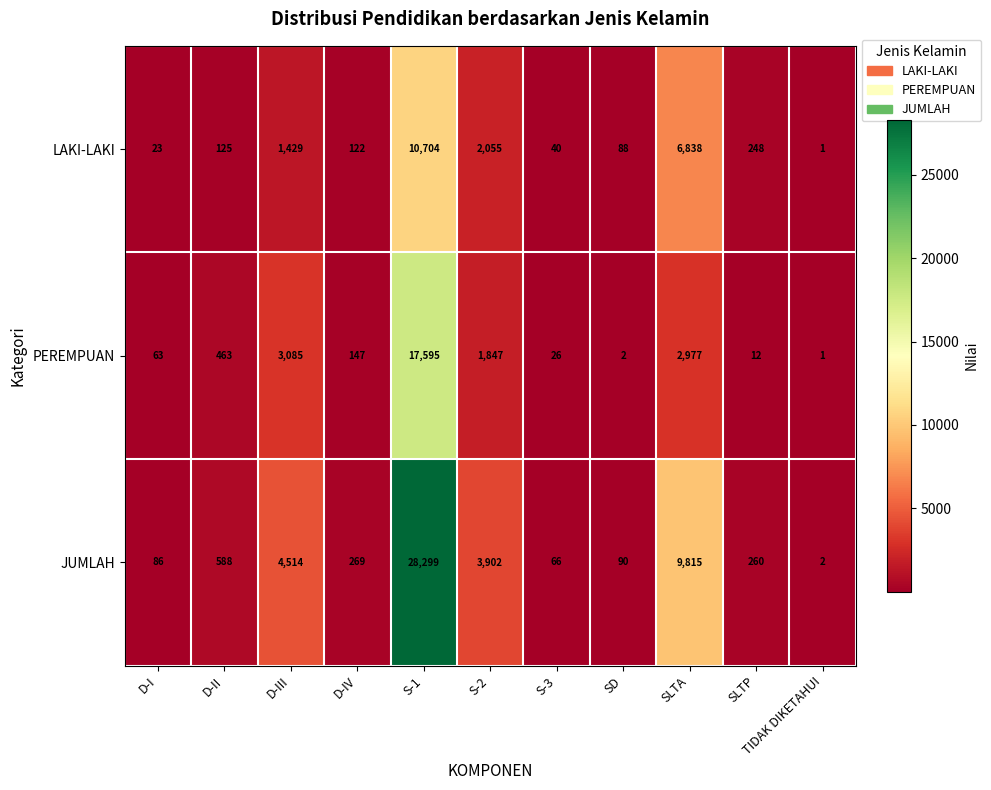

Which category has the highest value across all series?

S-1